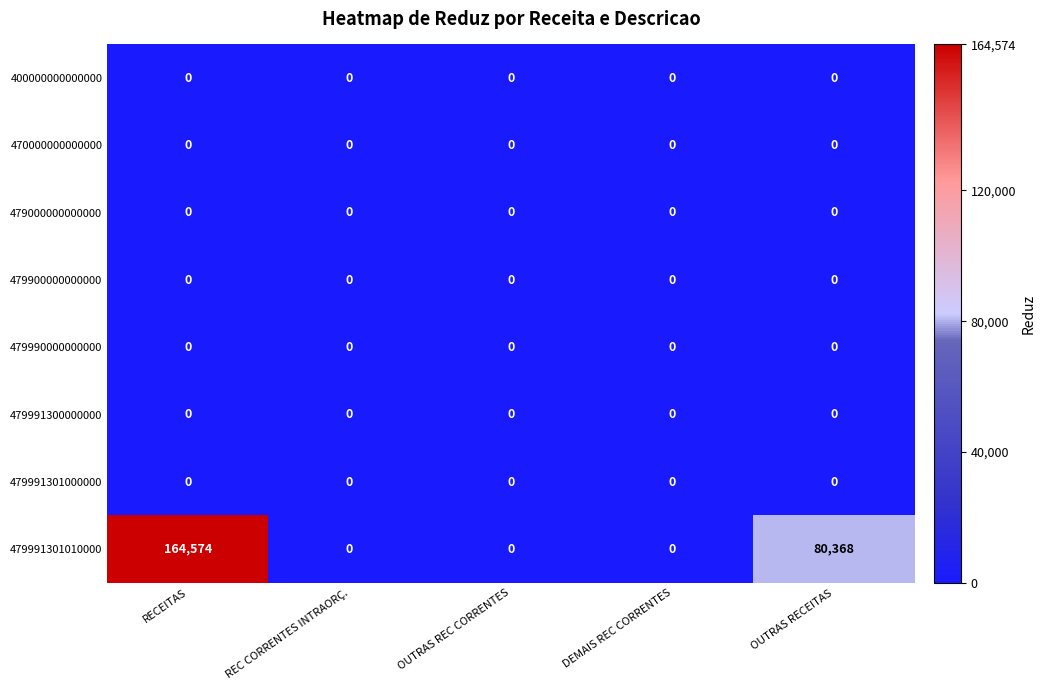

What is the maximum value shown in the chart?

164574